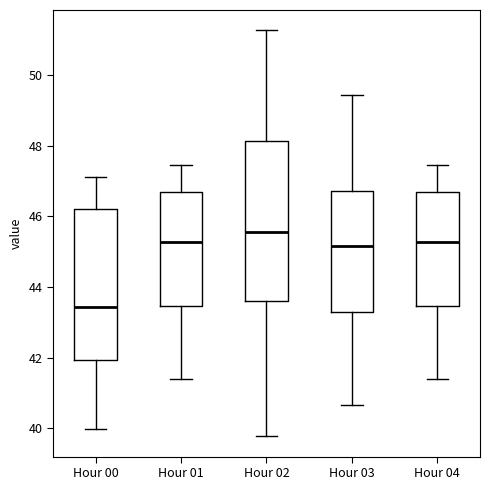

Which box is the tallest, from its lower edge to its upper edge?

Hour 02